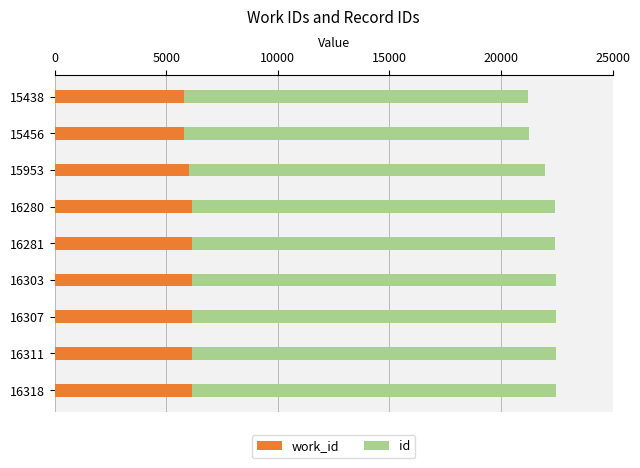

What are all the series names shown in the legend?

work_id, id